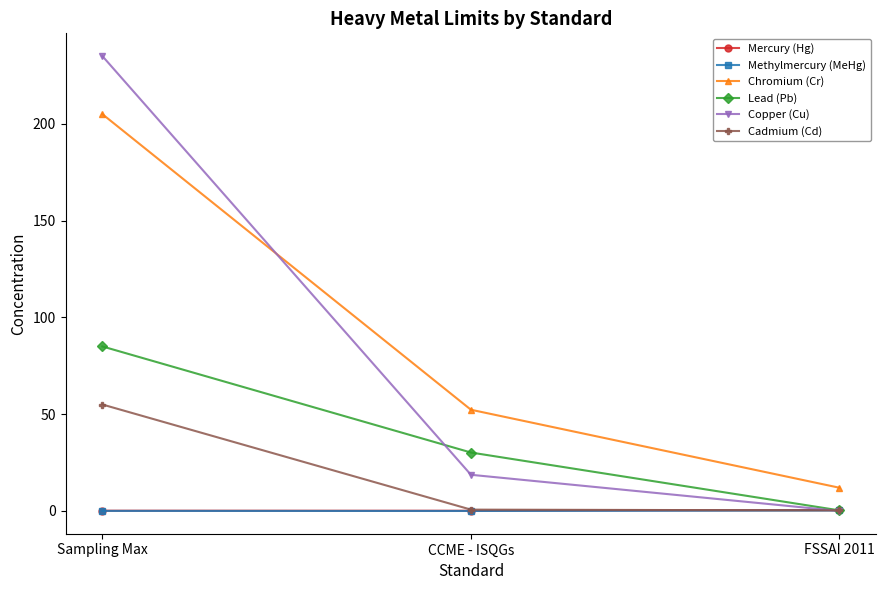

Is it true that Lead (Pb) equals 85.0 at Sampling Max?

True